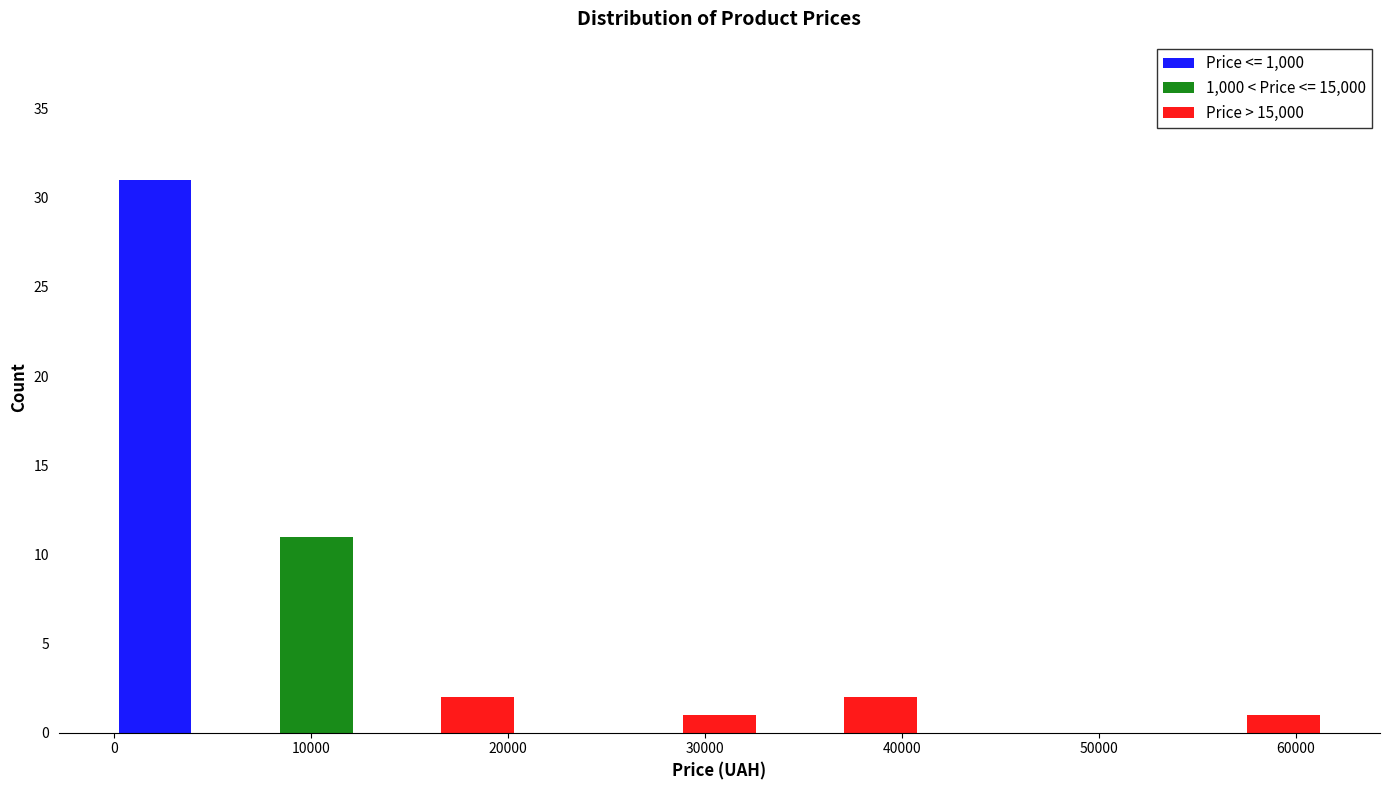

Which range on the x-axis has the tallest stacked bar (by total height)?

0 to 4000